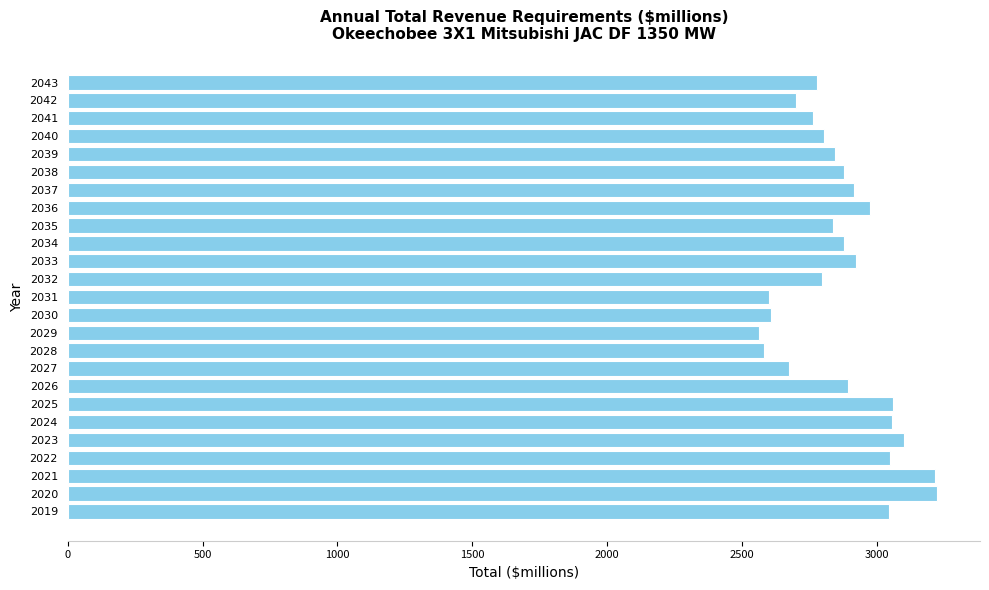

What is the minimum value shown in the chart?

2563.0